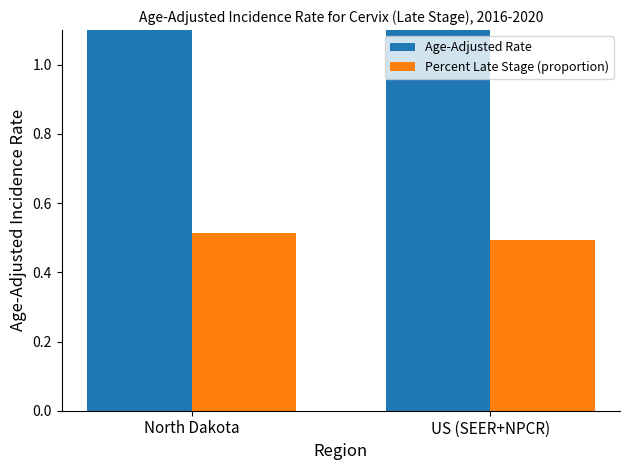

Rank the series by their average value, from highest to lowest.

Age-Adjusted Rate, Percent Late Stage (proportion)